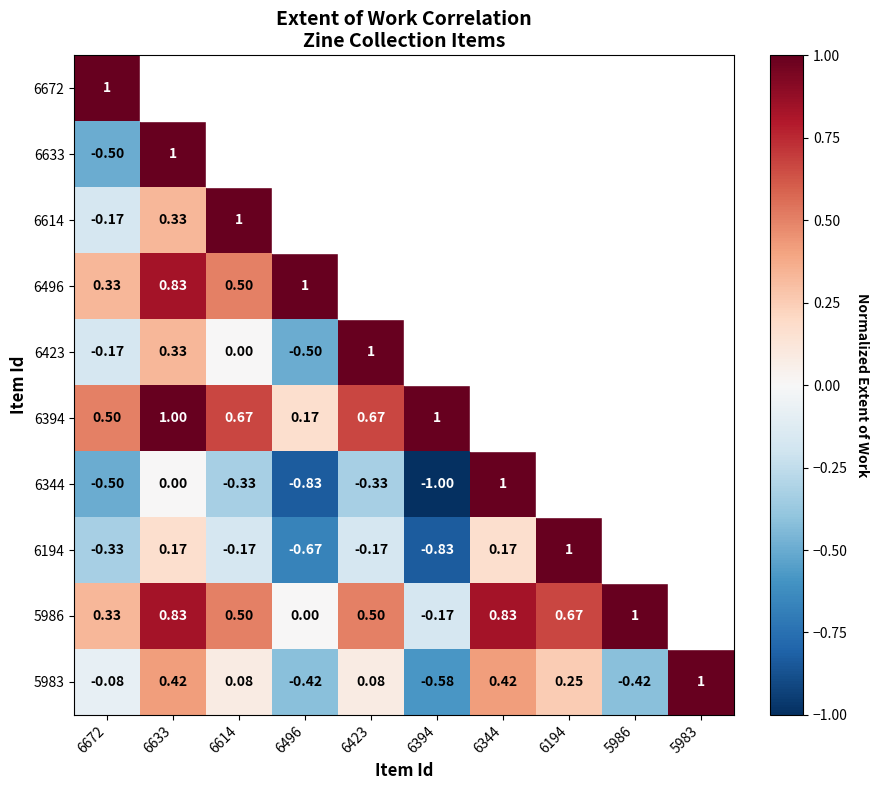

Is the value of 6344 at 6672 greater than the value of 5986 at 6672?

No